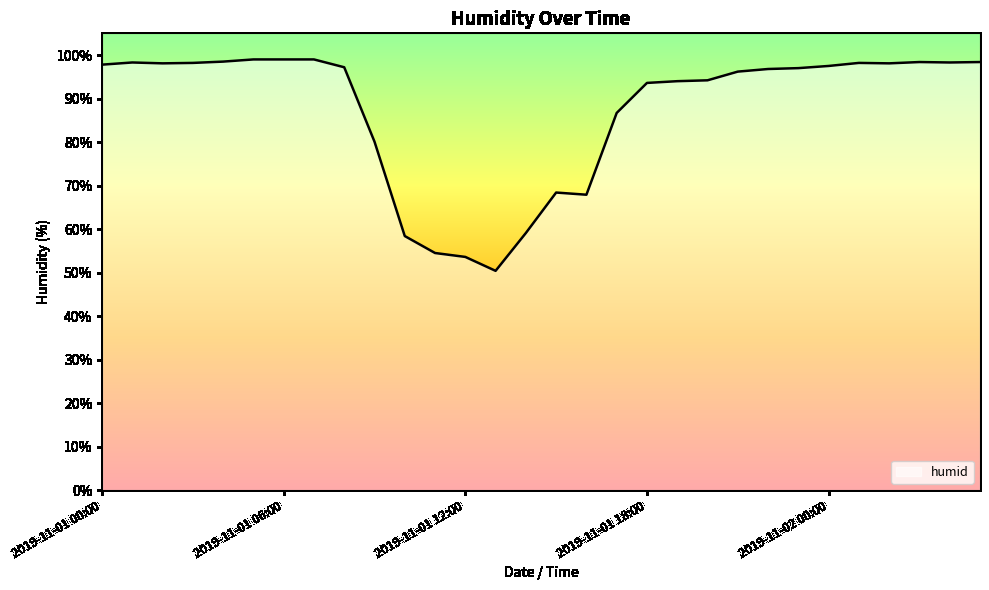

Does the chart display data point markers on the line(s)?

No